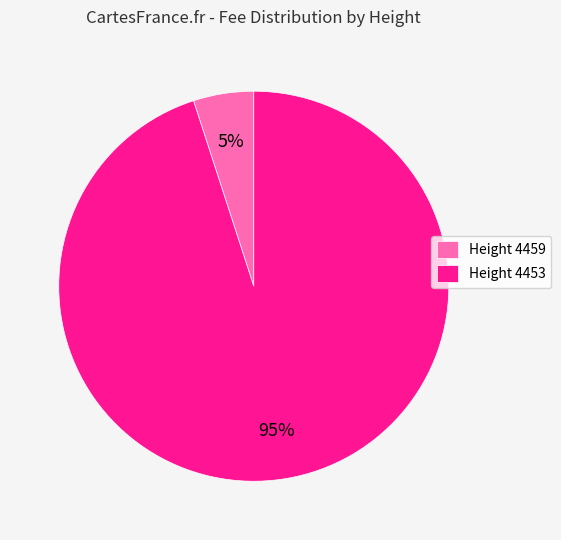

What is the majority slice?

Height 4453